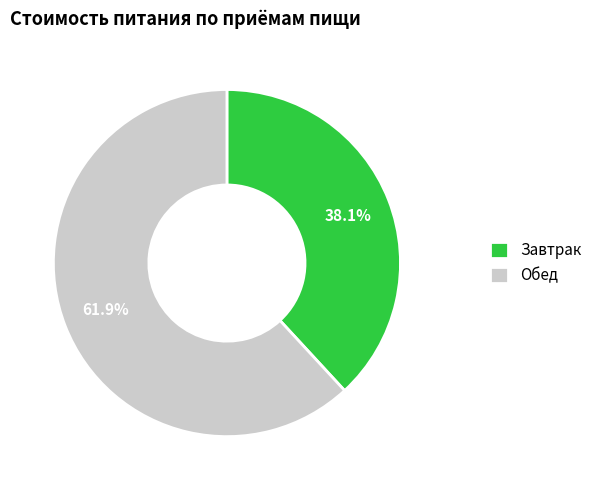

Rank the categories by value from highest to lowest.

Обед, Завтрак